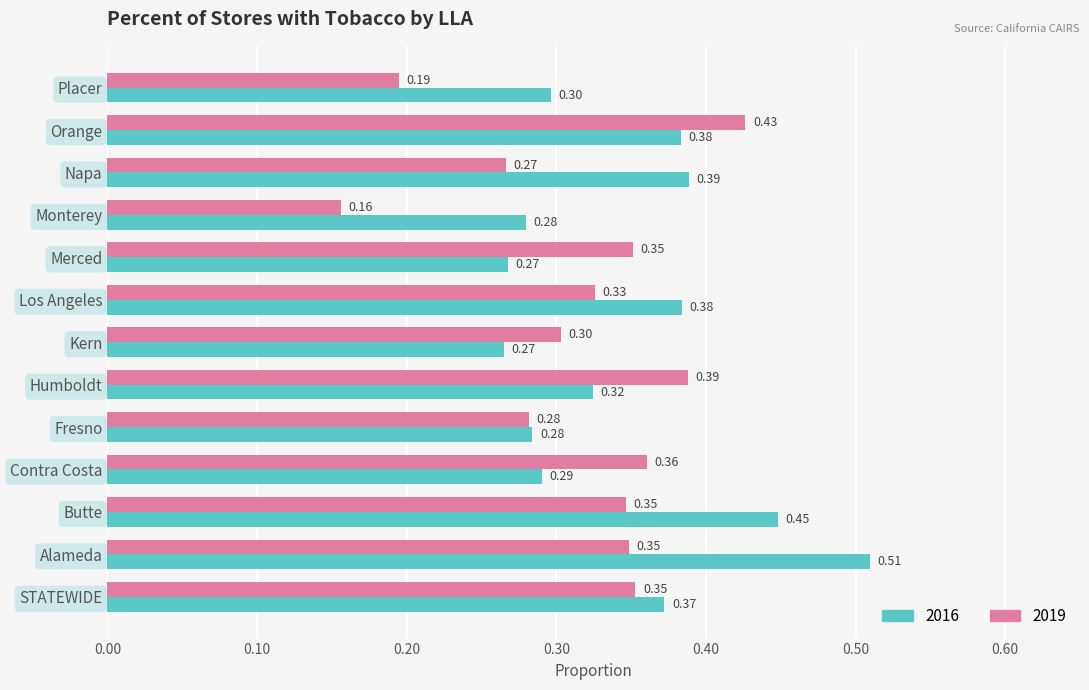

Which category has the highest value across all series?

Alameda